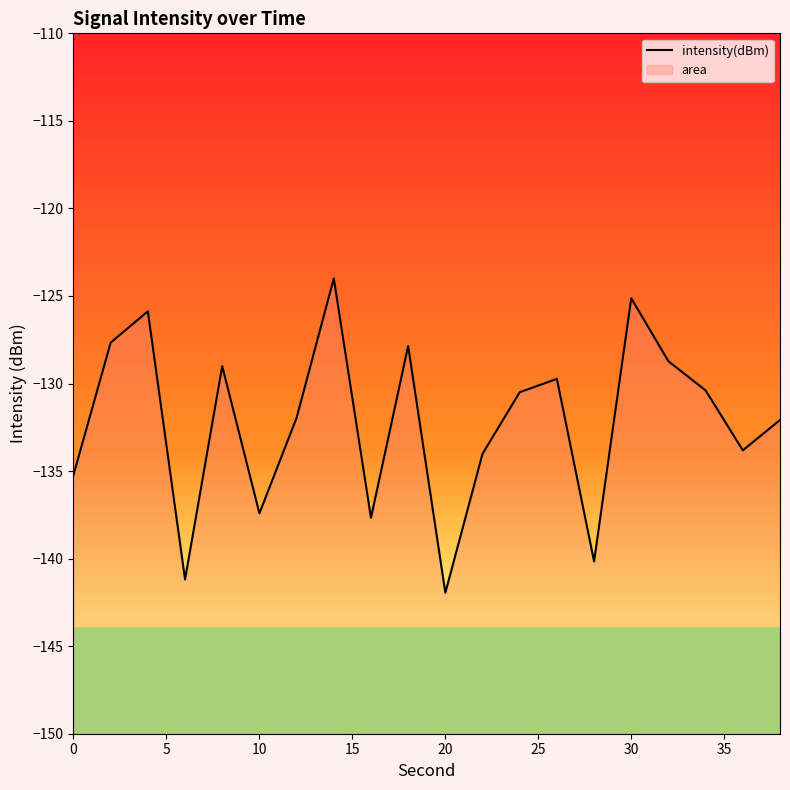

True or false: the data shows -175.6 at 30.

False